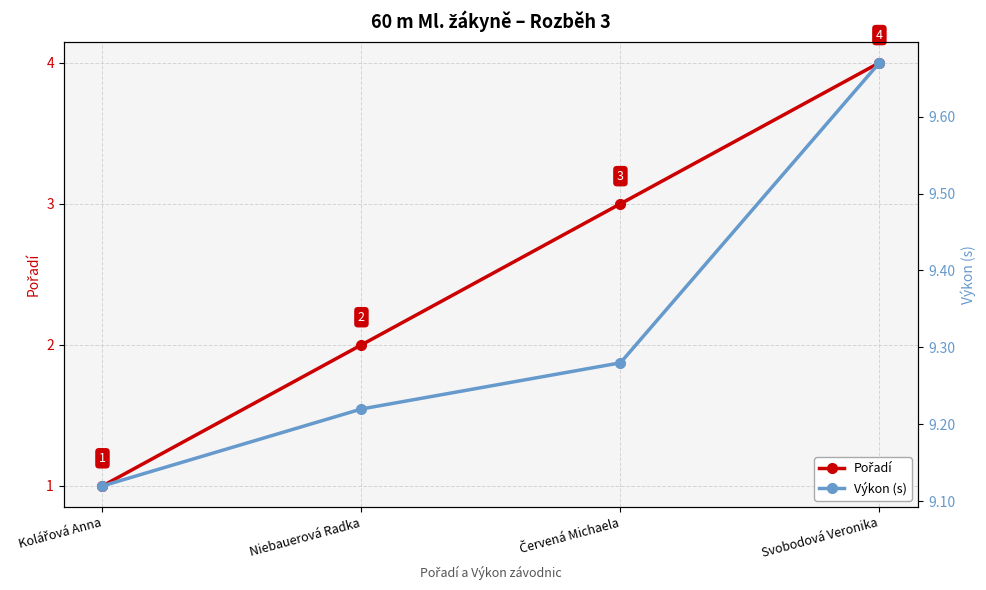

True or false: Výkon (s) has a value of 9.1 at Kolářová Anna.

True